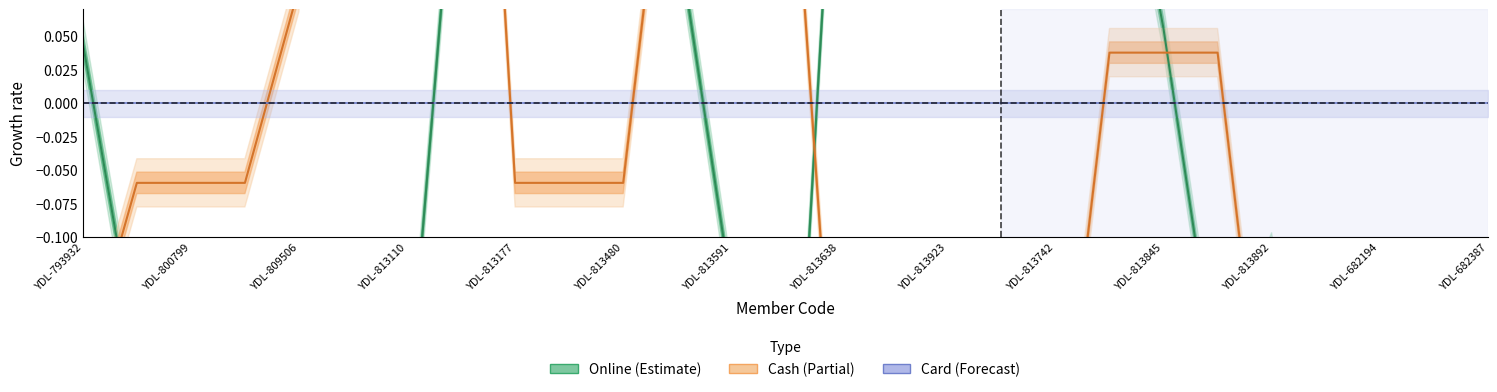

What is the maximum value shown in the chart?

1.0